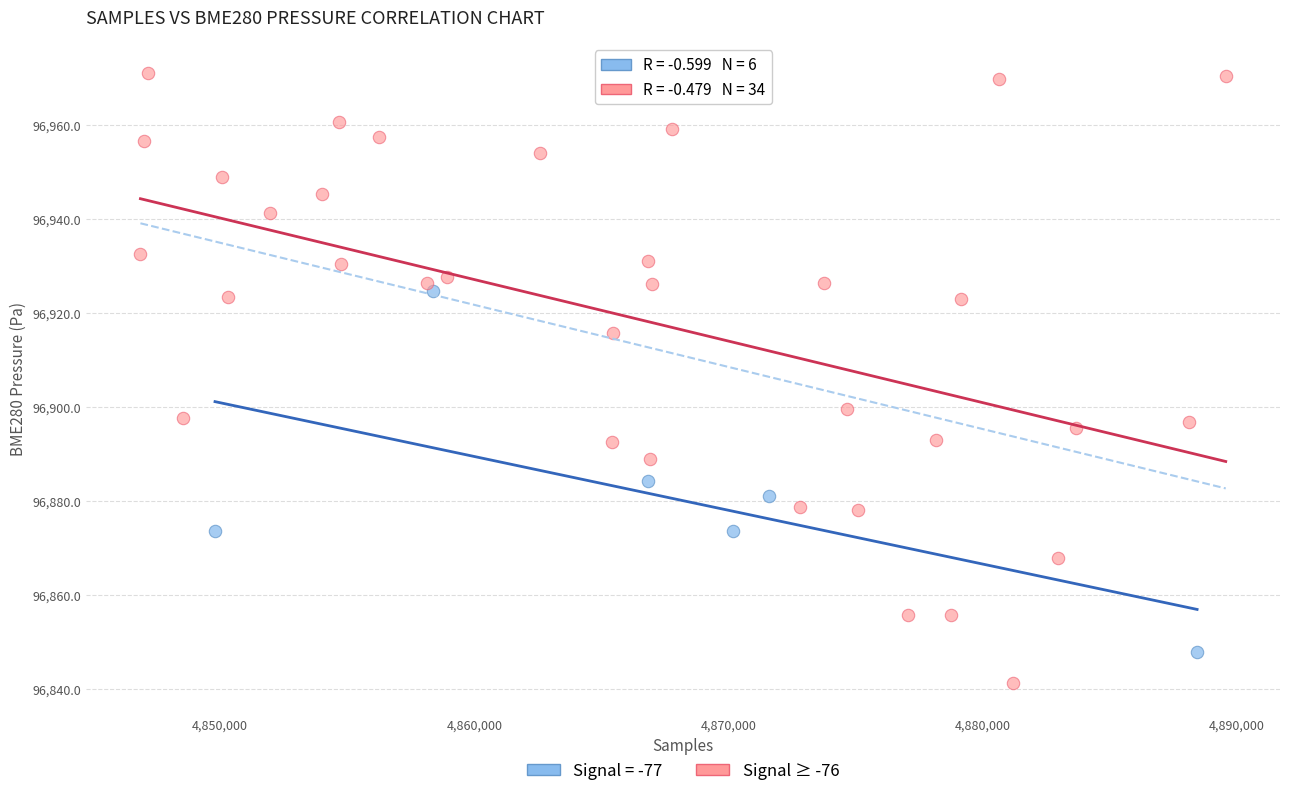

Which series reaches the maximum Y coordinate?

Signal ≥ -76